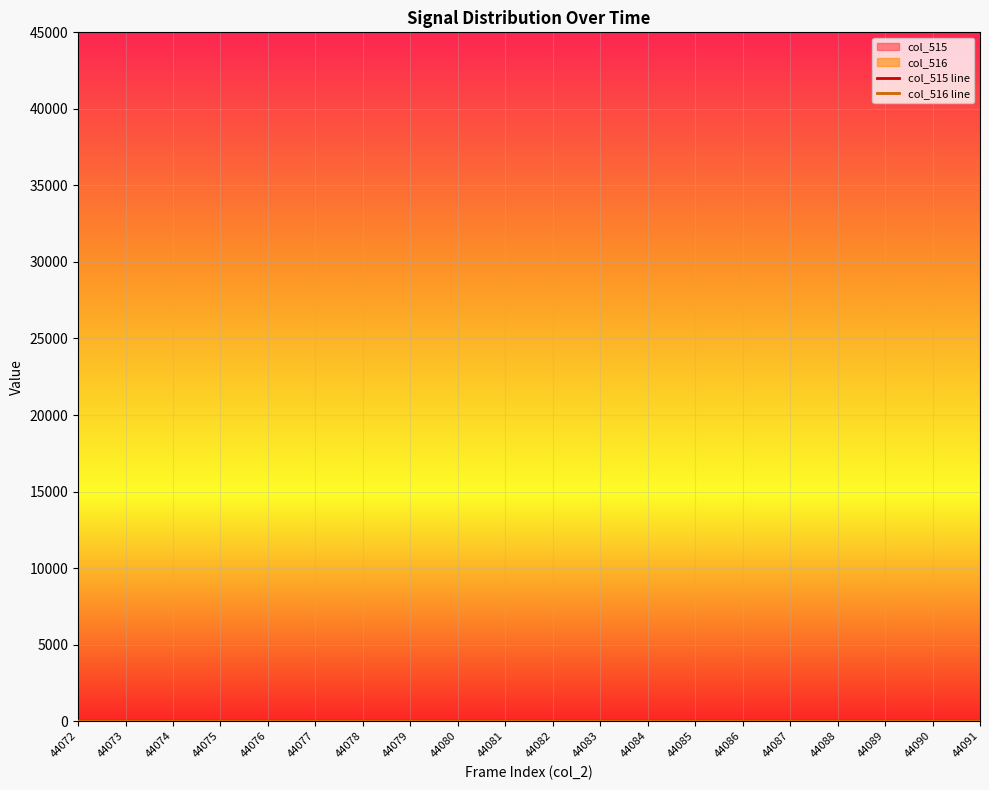

What is the lowest value of the col_516 line series?

0.5